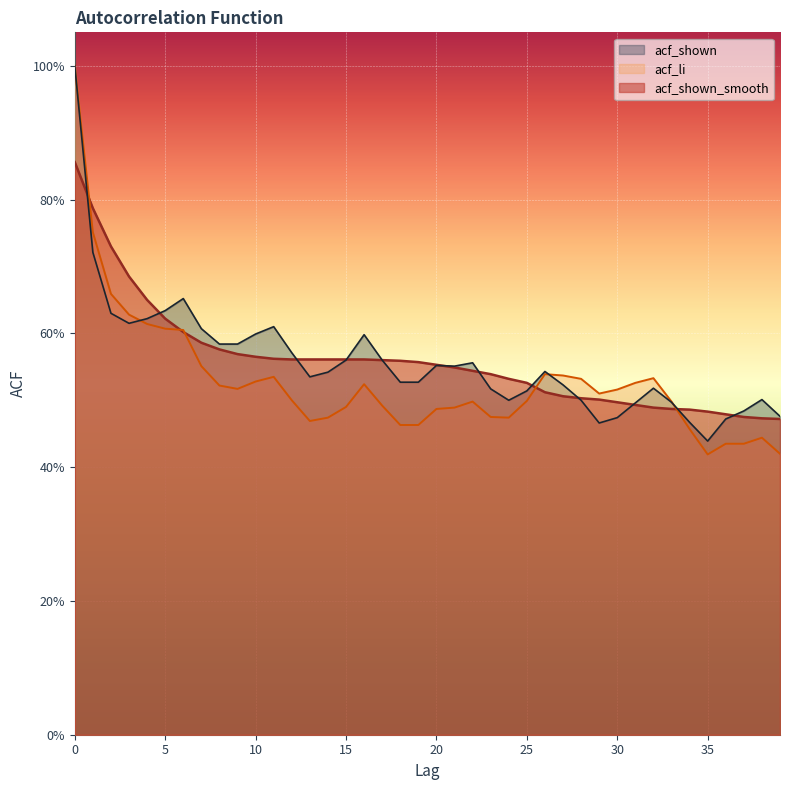

At how many categories does at least one series exceed 0?

40